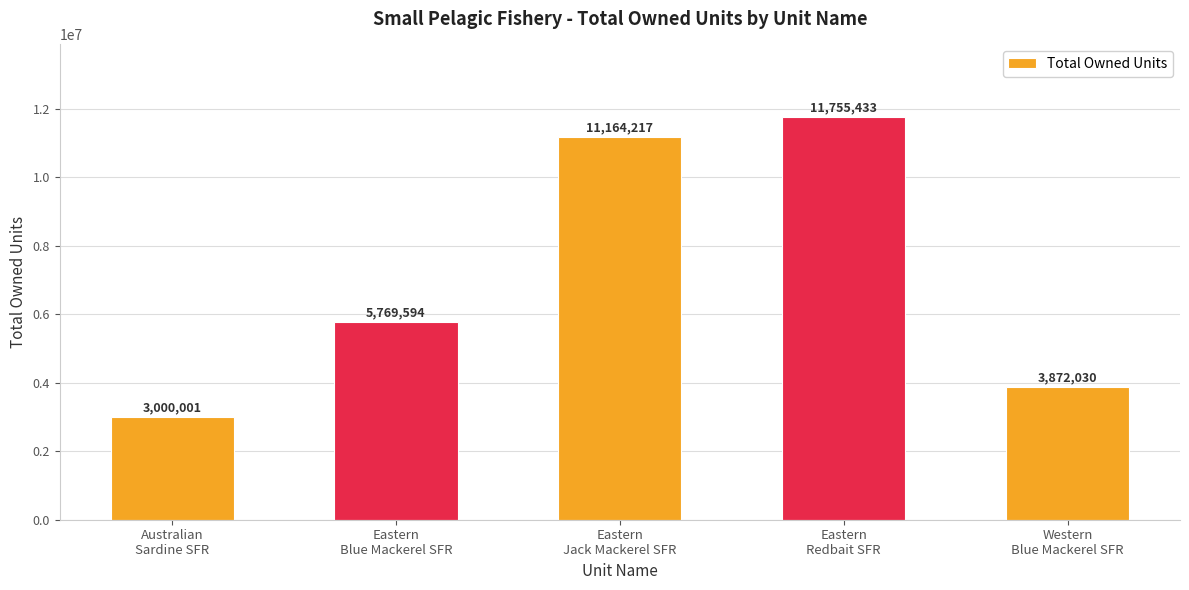

List the labels in order of value, smallest first.

Australian
Sardine SFR, Western
Blue Mackerel SFR, Eastern
Blue Mackerel SFR, Eastern
Jack Mackerel SFR, Eastern
Redbait SFR